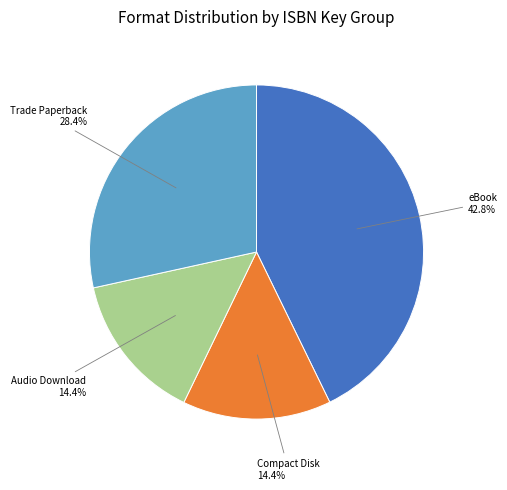

Is there any slice that represents more than half of the pie?

No